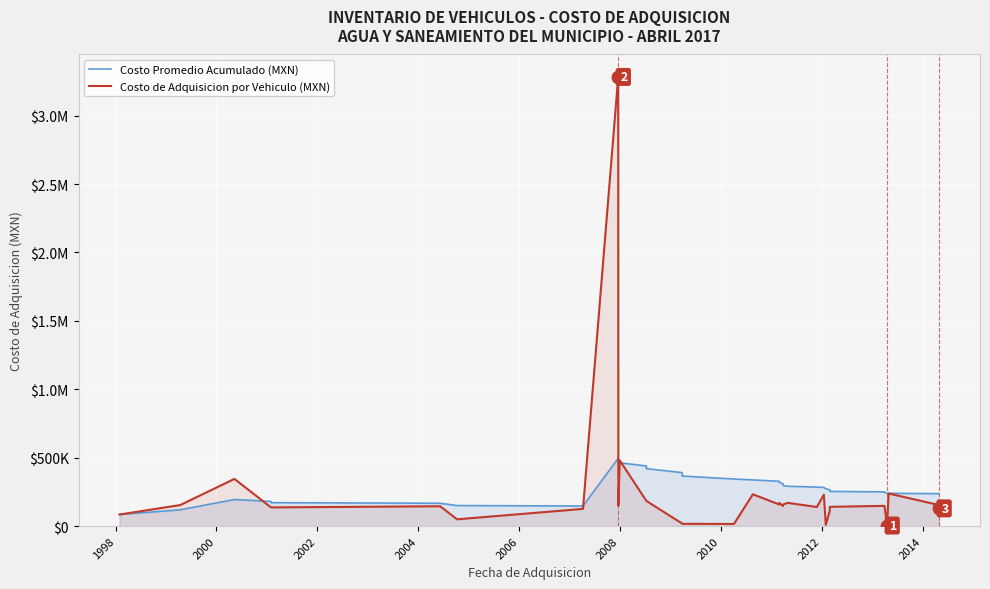

How many lines are shown in the chart?

2